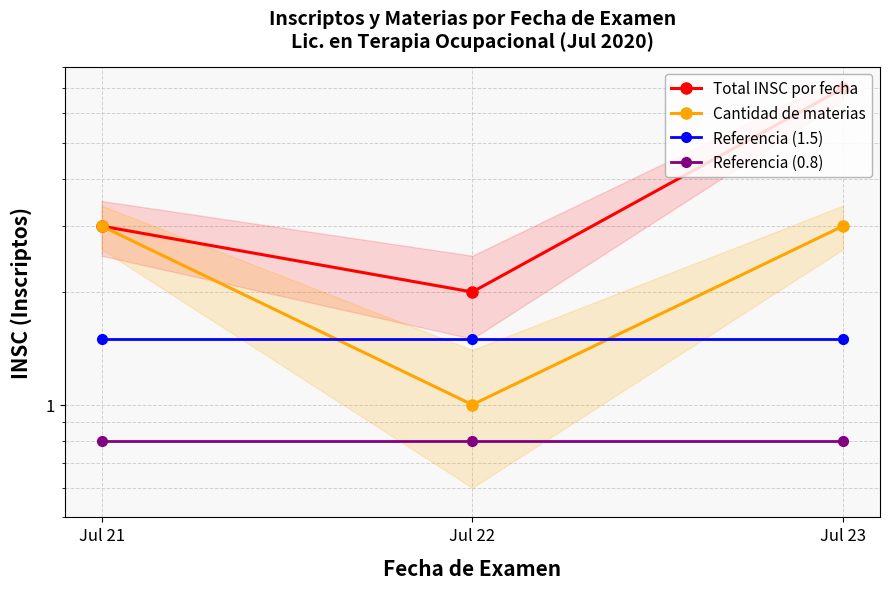

Rank the series by their maximum value, from highest to lowest.

Total INSC por fecha, Cantidad de materias, Referencia (1.5), Referencia (0.8)